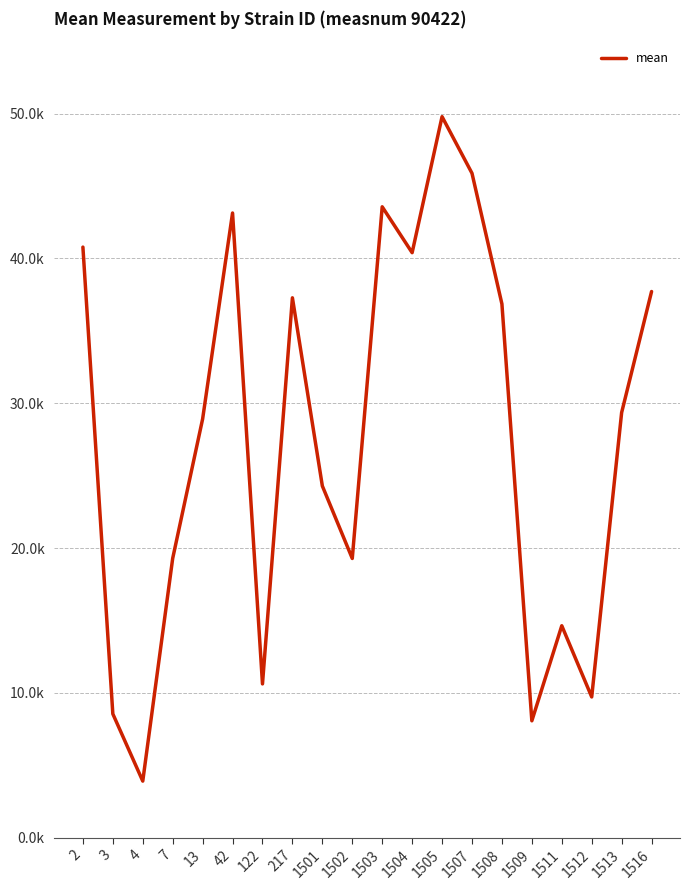

At which category does the chart reach its minimum across all series?

4